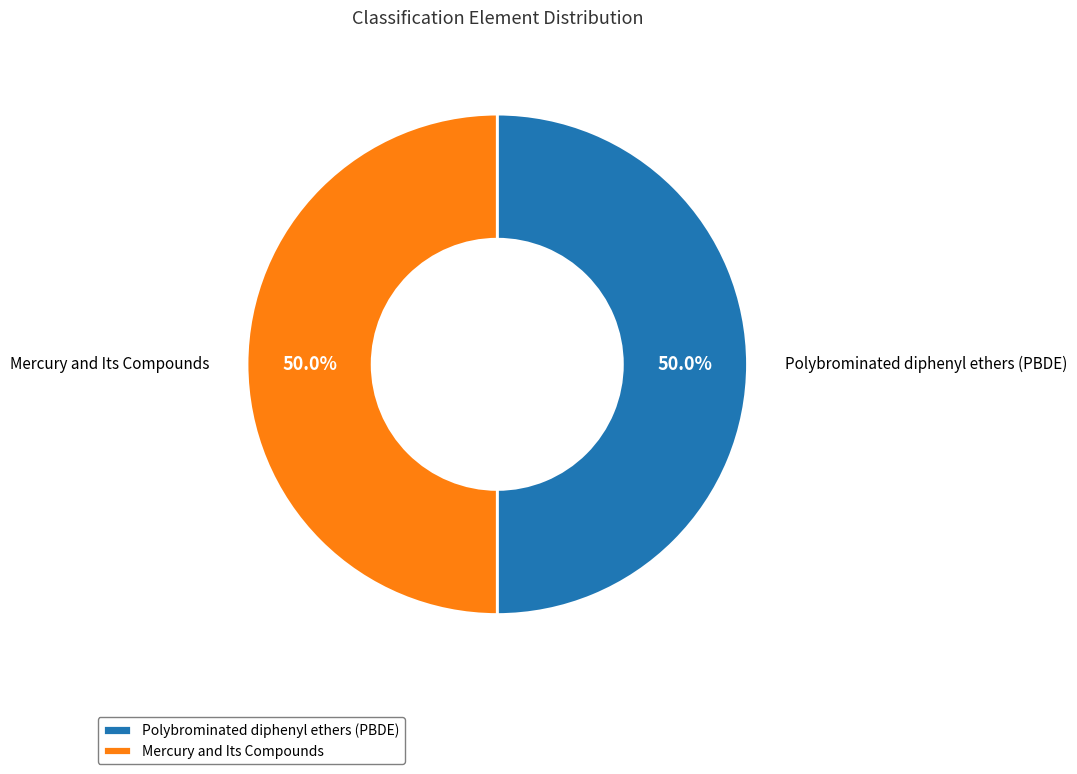

What is the ratio of the value at Polybrominated diphenyl ethers (PBDE) to the value at Mercury and Its Compounds?

1.0